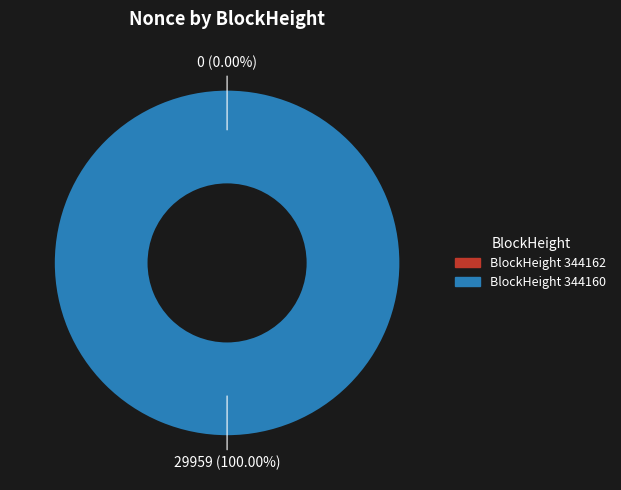

Count the number of slices in the pie.

2